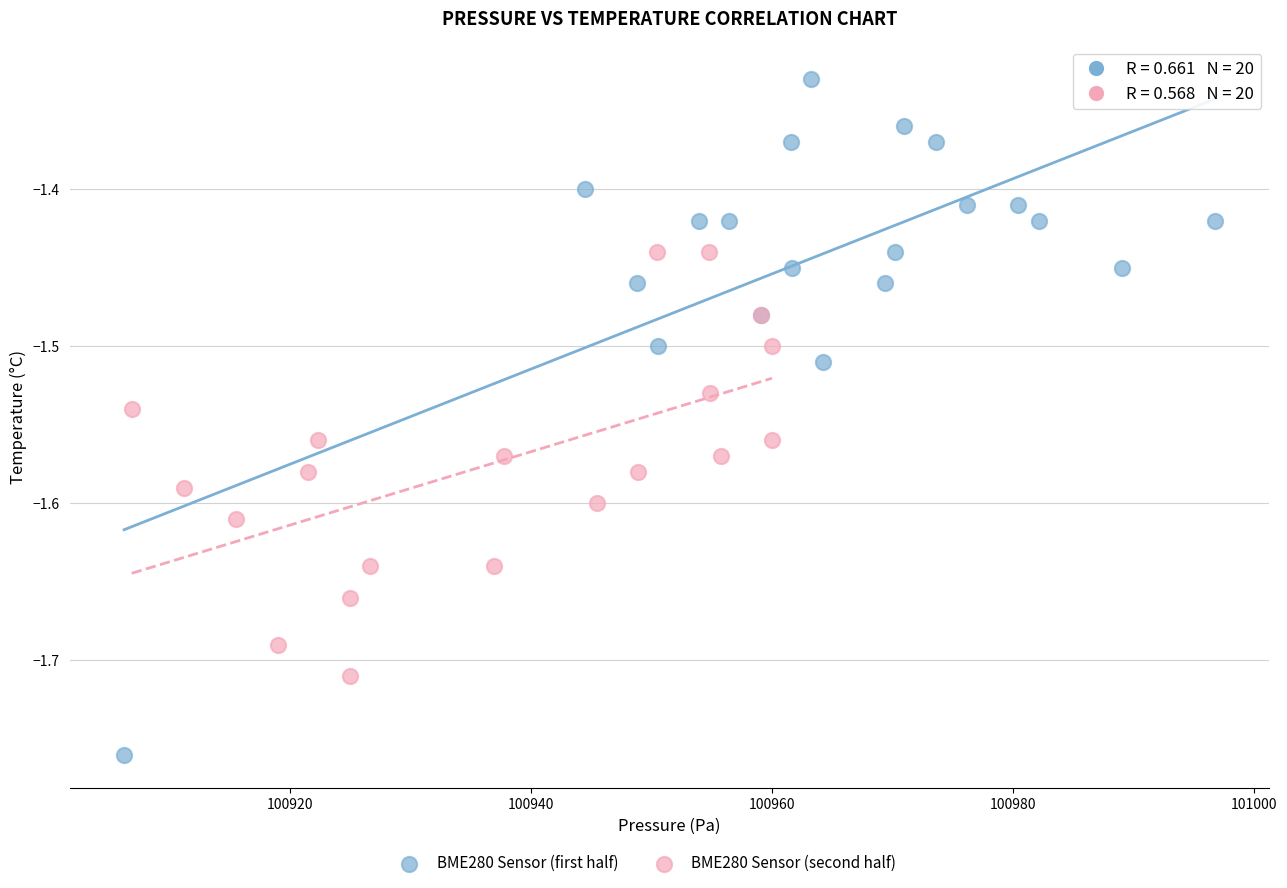

Which series has the widest spread of Y values?

BME280 Sensor (first half)